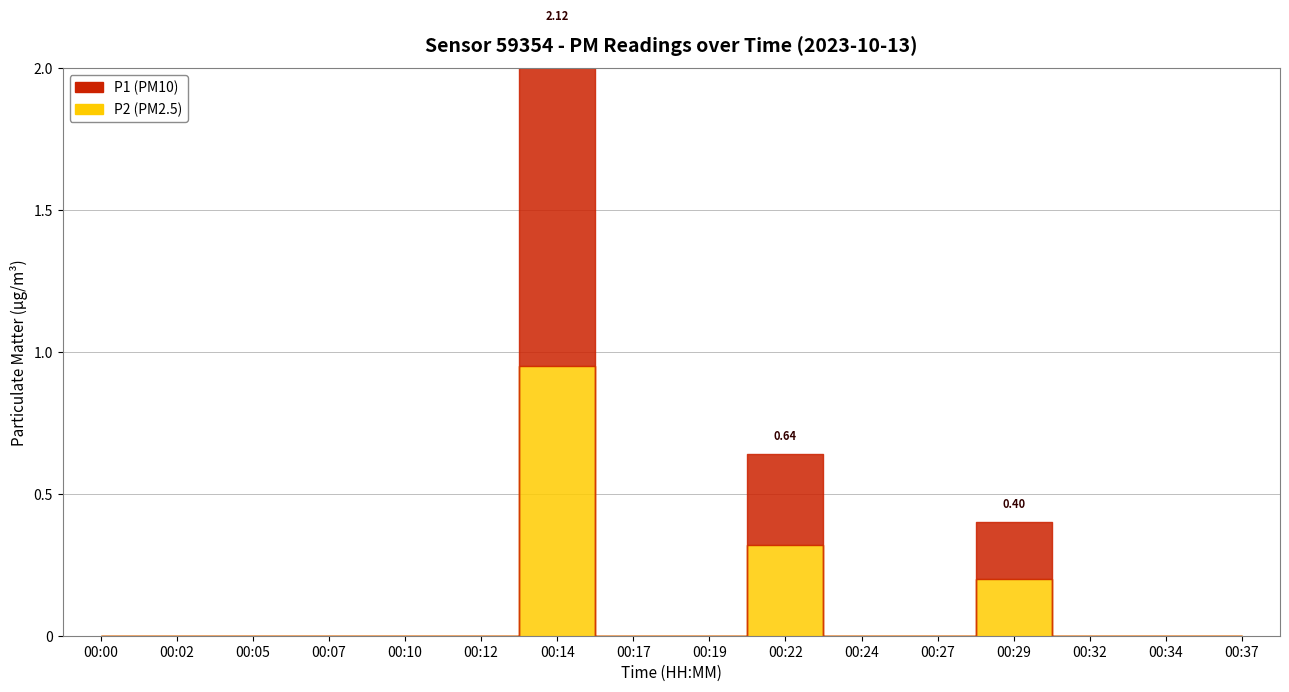

Does the chart have visible grid lines?

Yes